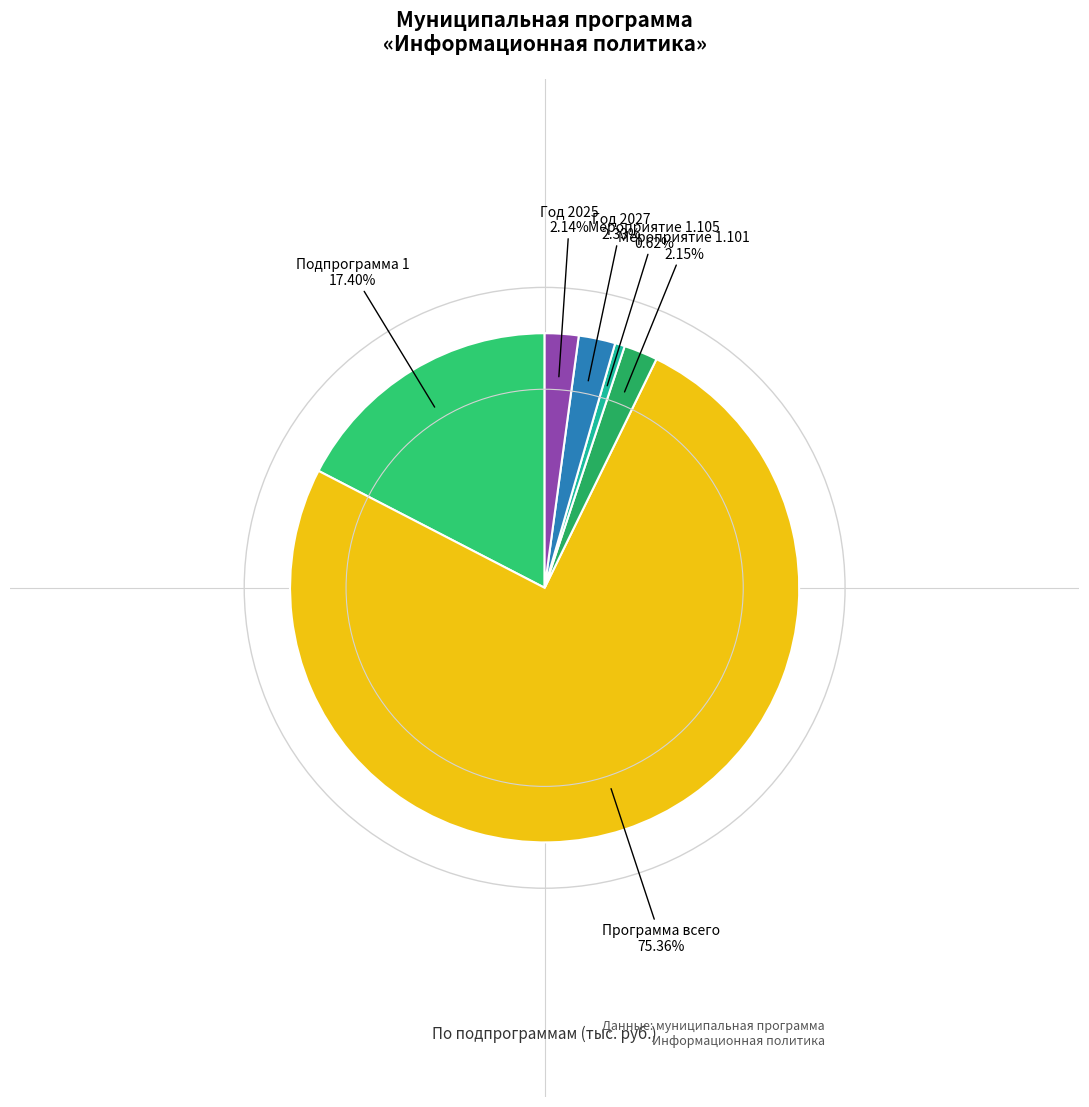

Do Год 2025 and Мероприятие 1.105 together represent more than half of the pie?

No